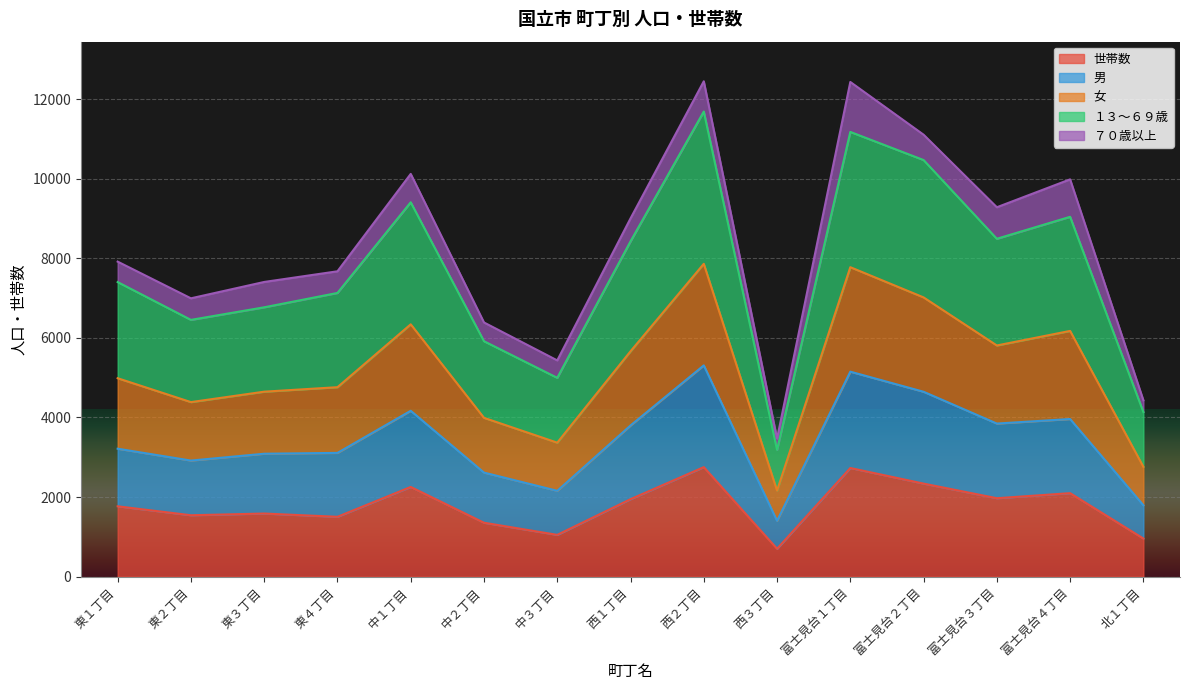

Which category has the lowest value across all series?

西３丁目